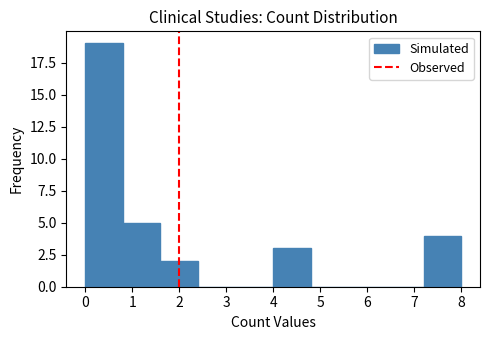

Over which range of the x-axis is the bar tallest?

0.0 to 0.8